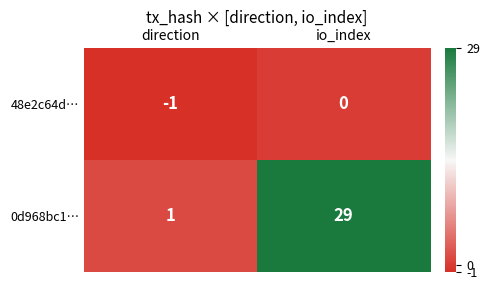

What is the difference between the highest and lowest values at direction?

2